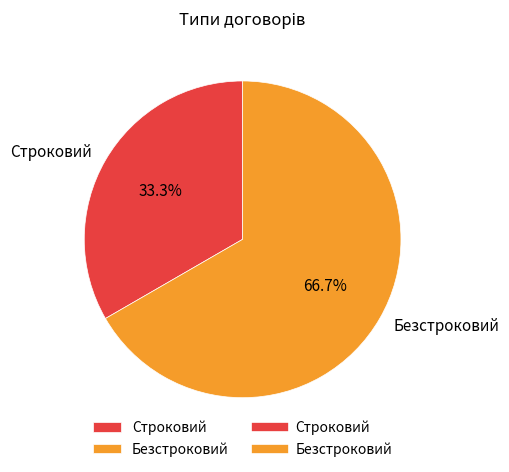

Between Строковий and Безстроковий, which is larger?

Безстроковий